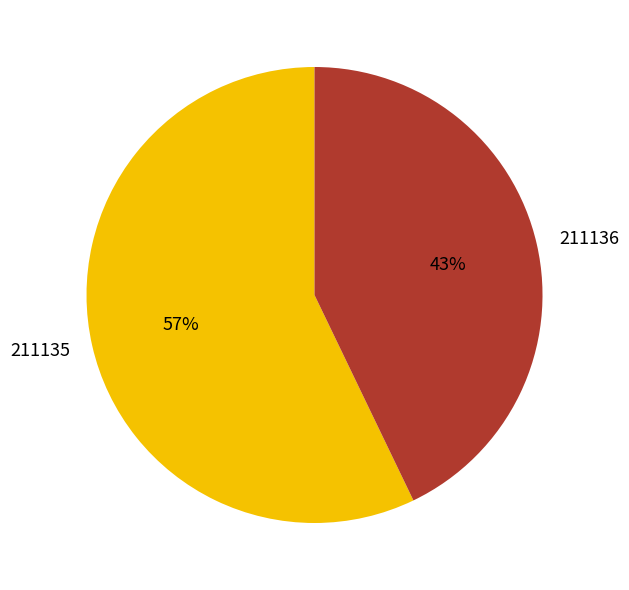

Rank the categories by value from highest to lowest.

211135, 211136